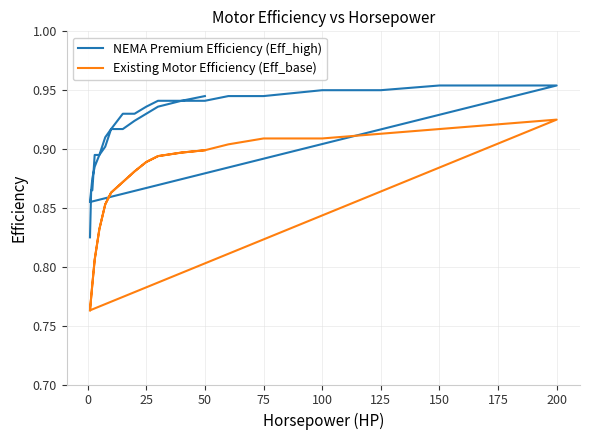

How many NEMA Premium Efficiency (Eff_high) values are between 0 and 1?

32